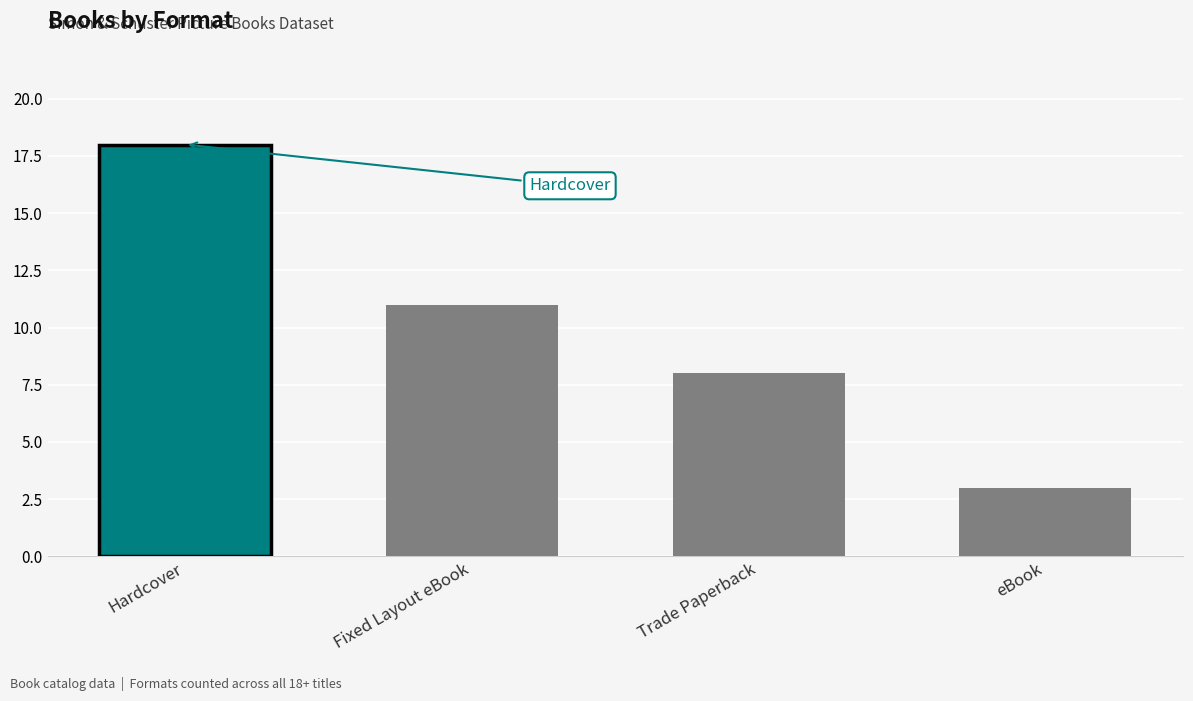

Reading left to right, transcribe all the data shown in this chart.

18	11	8	3